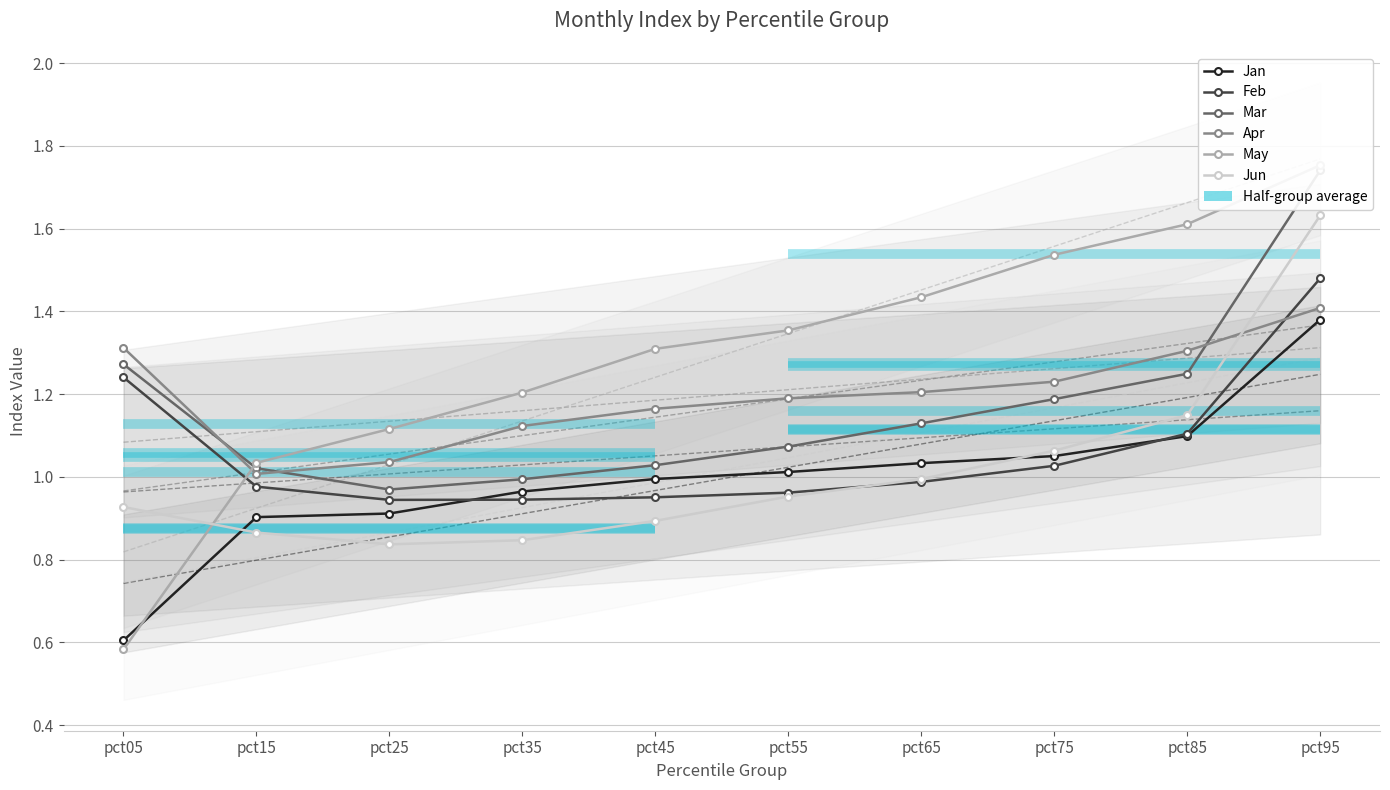

What is the difference between the Feb values at pct35 and pct75?

0.1